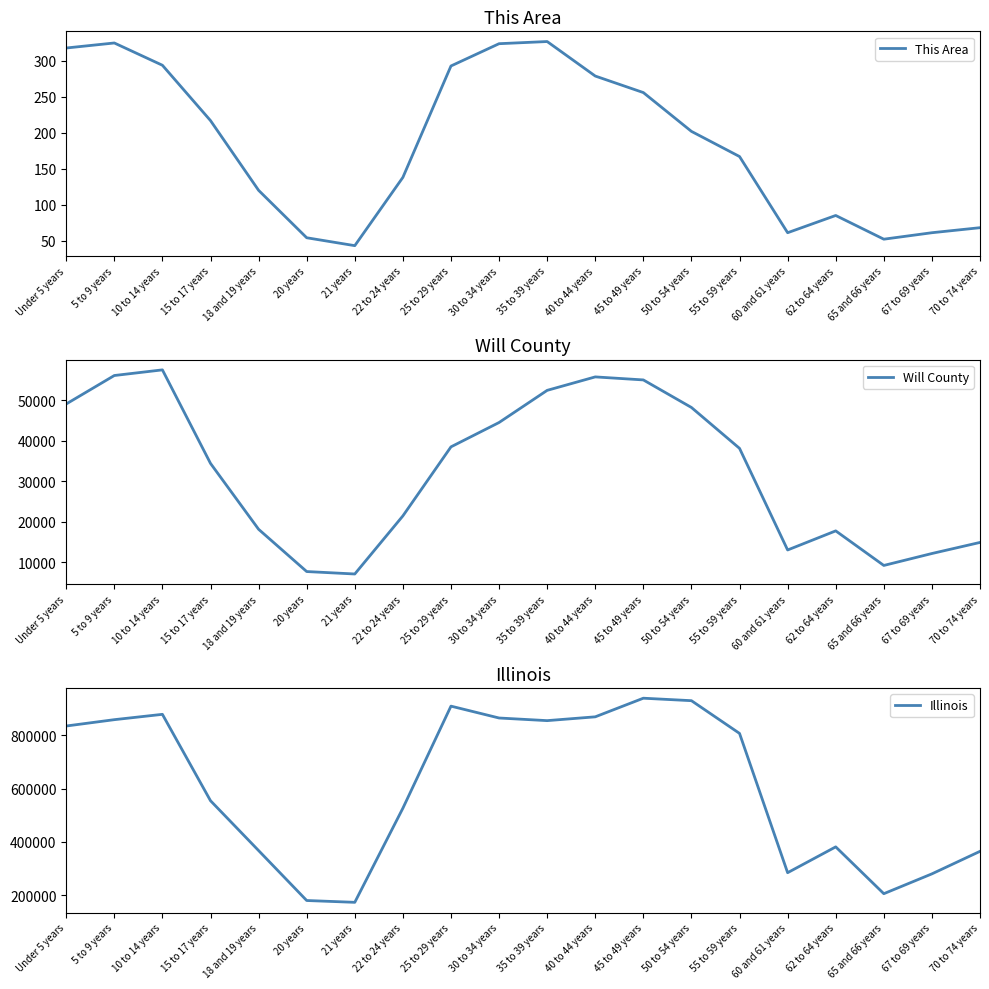

How many lines are shown in the chart?

3